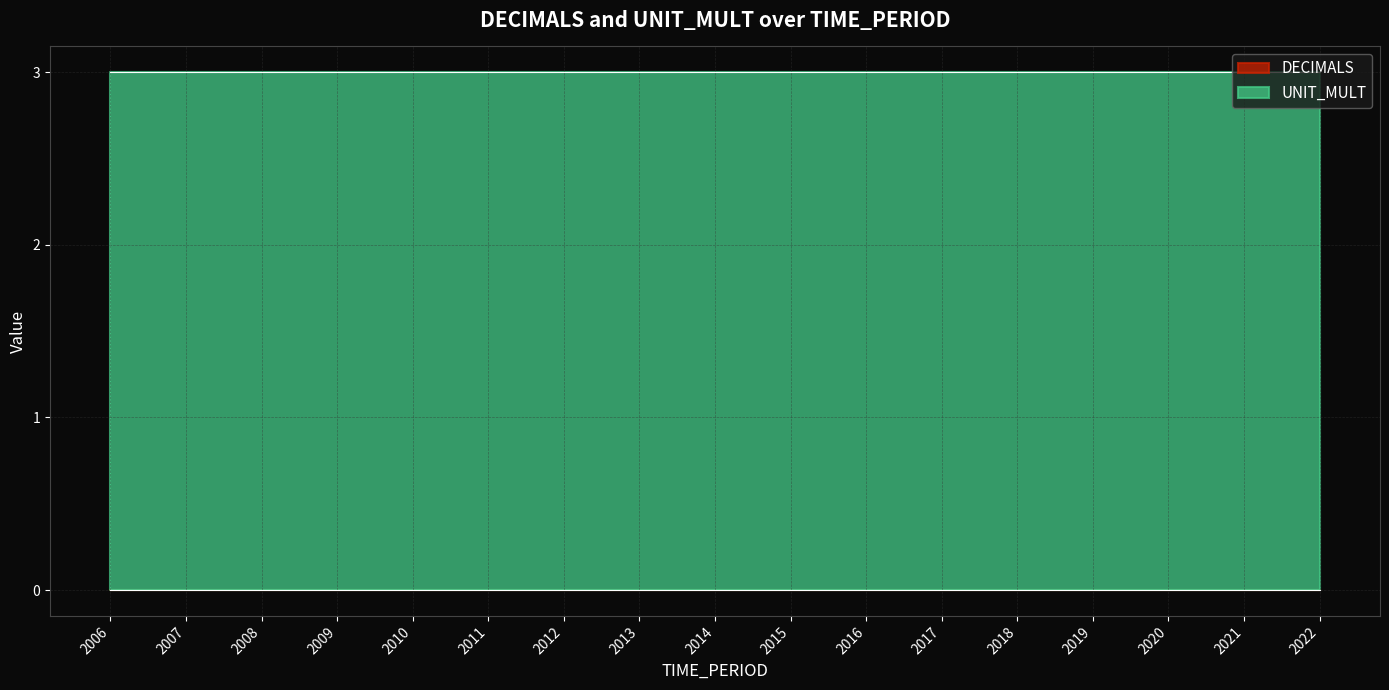

Which series changed the most between 2008 and 2017?

DECIMALS